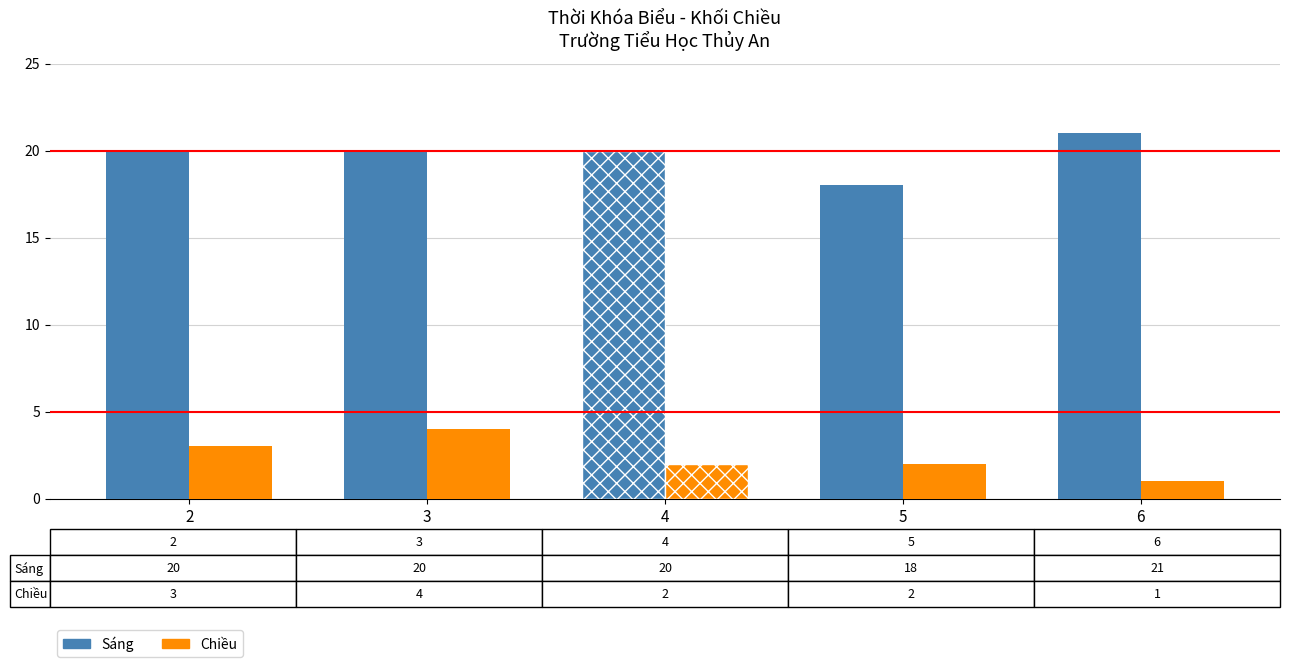

What is the minimum value shown in the chart?

1